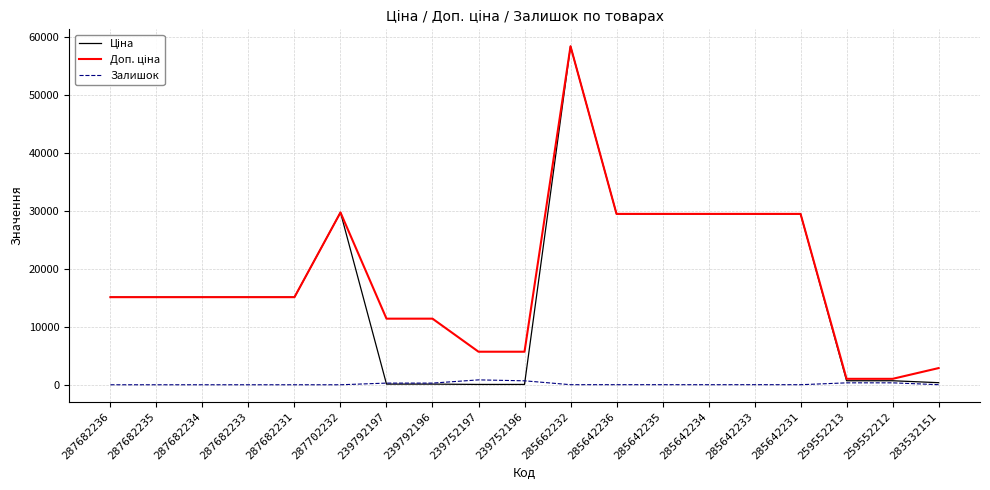

At how many categories does at least one series exceed 53294?

1